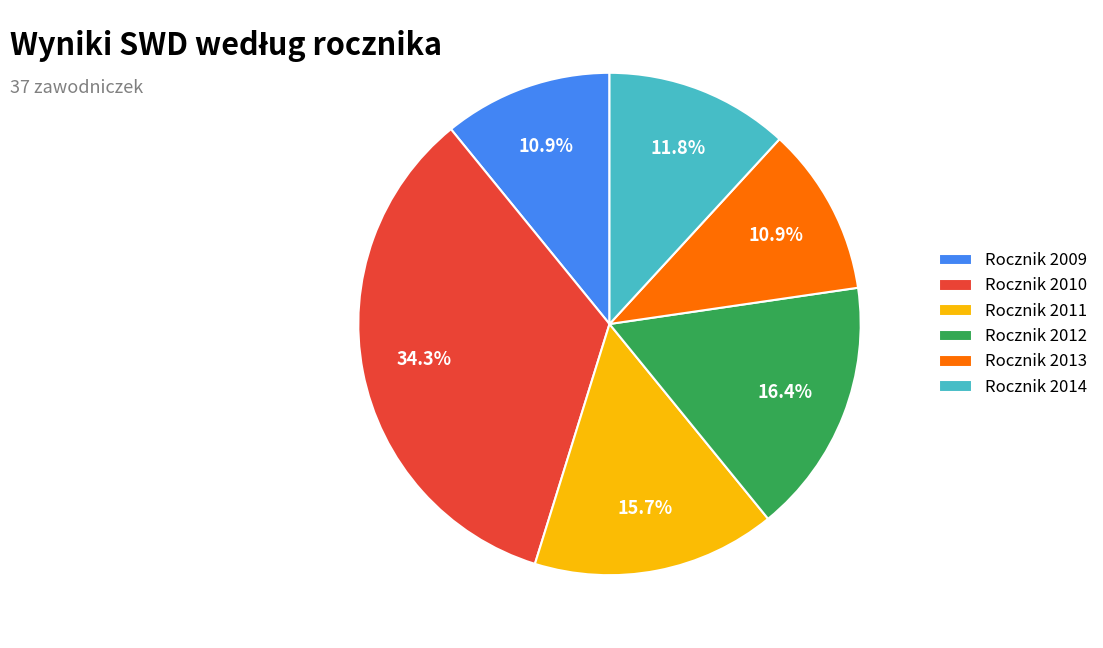

Is the sum of Rocznik 2011 and Rocznik 2012 greater than half?

No